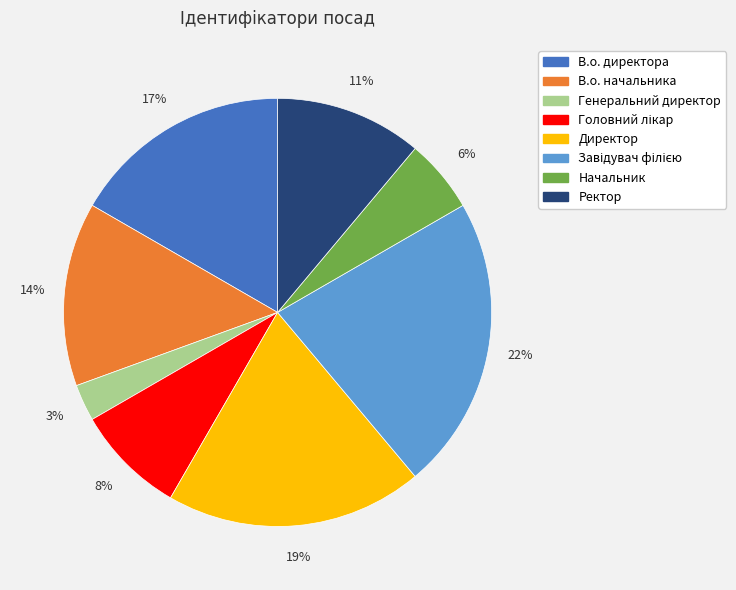

Between Начальник and В.о. начальника, which is larger?

В.о. начальника